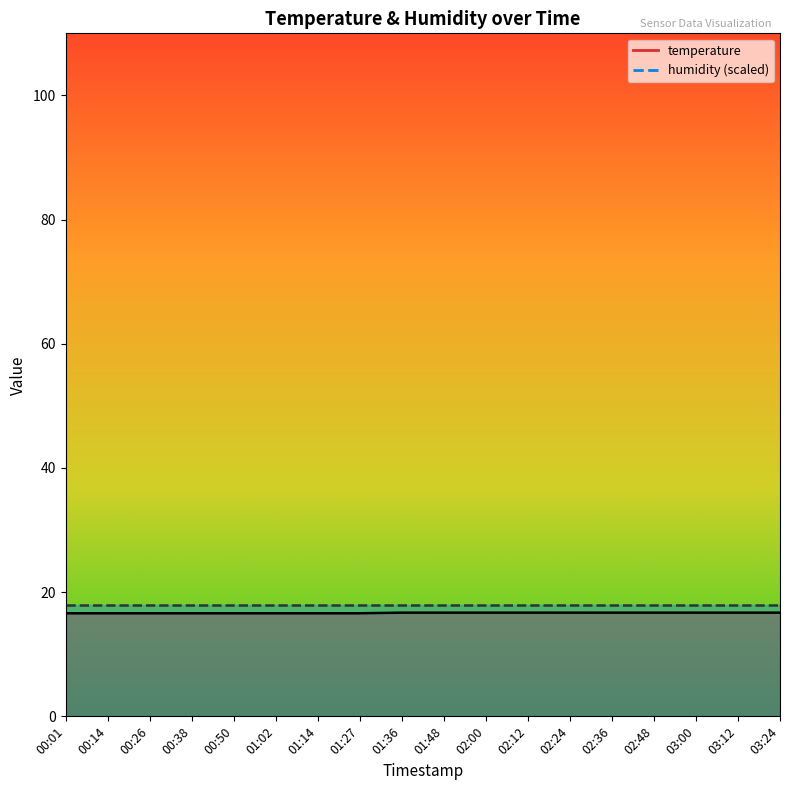

What is the value of the 16th point from the left?

16.7